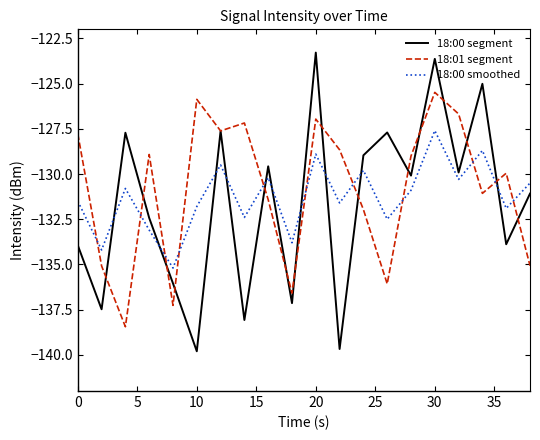

What is the average value of the 18:01 segment series?

-130.9